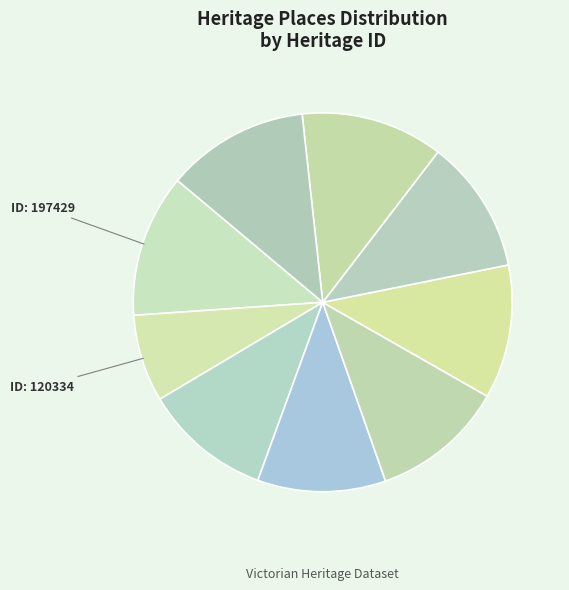

To the nearest percent, what is the average slice percentage?

11%